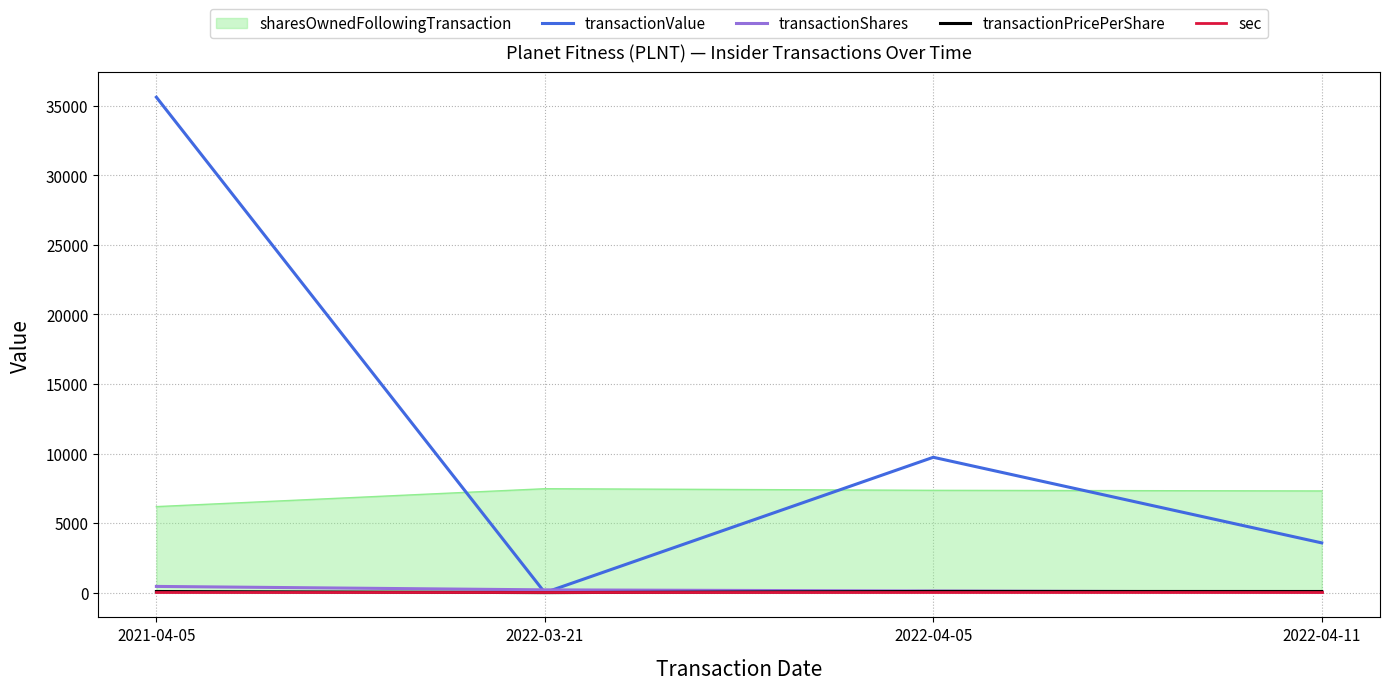

Rank the categories by transactionValue value from lowest to highest.

2022-03-21, 2022-04-11, 2022-04-05, 2021-04-05